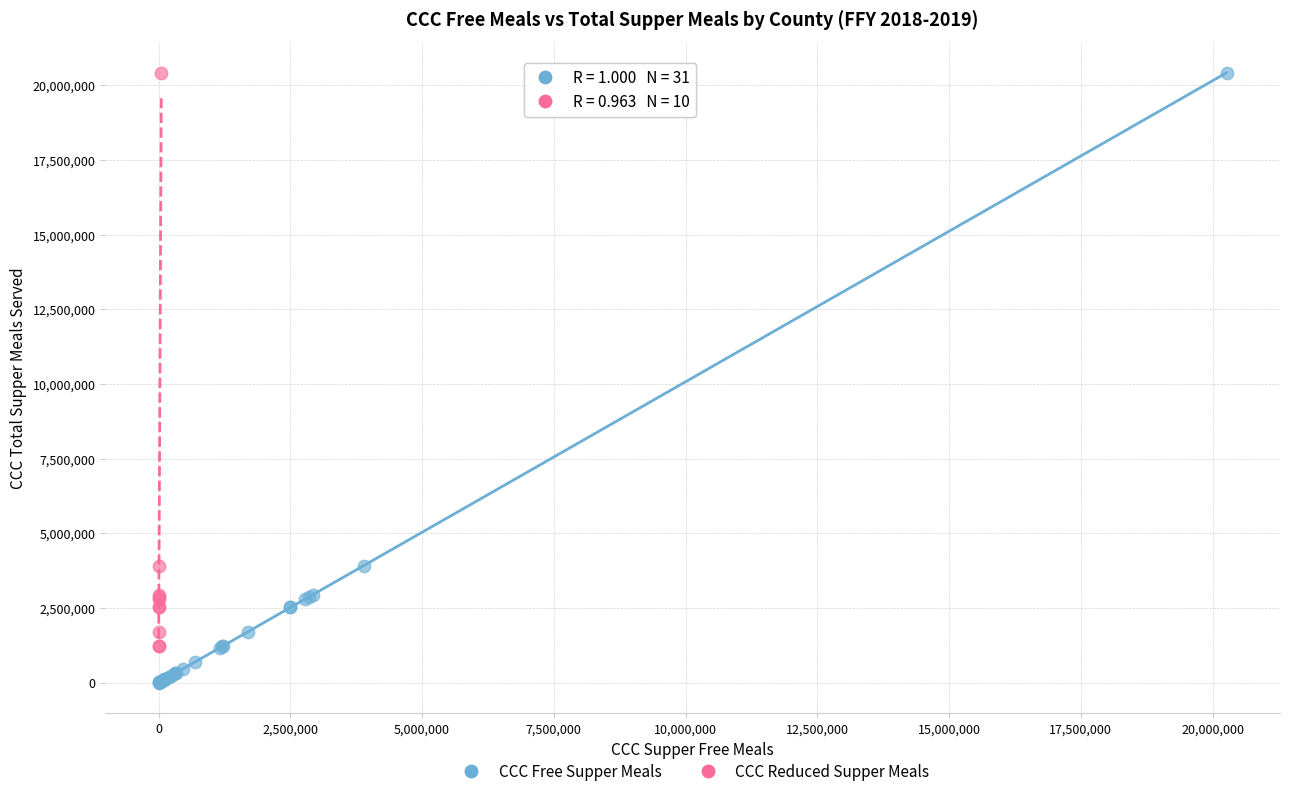

Which series has the largest Y range (max minus min)?

CCC Free Supper Meals